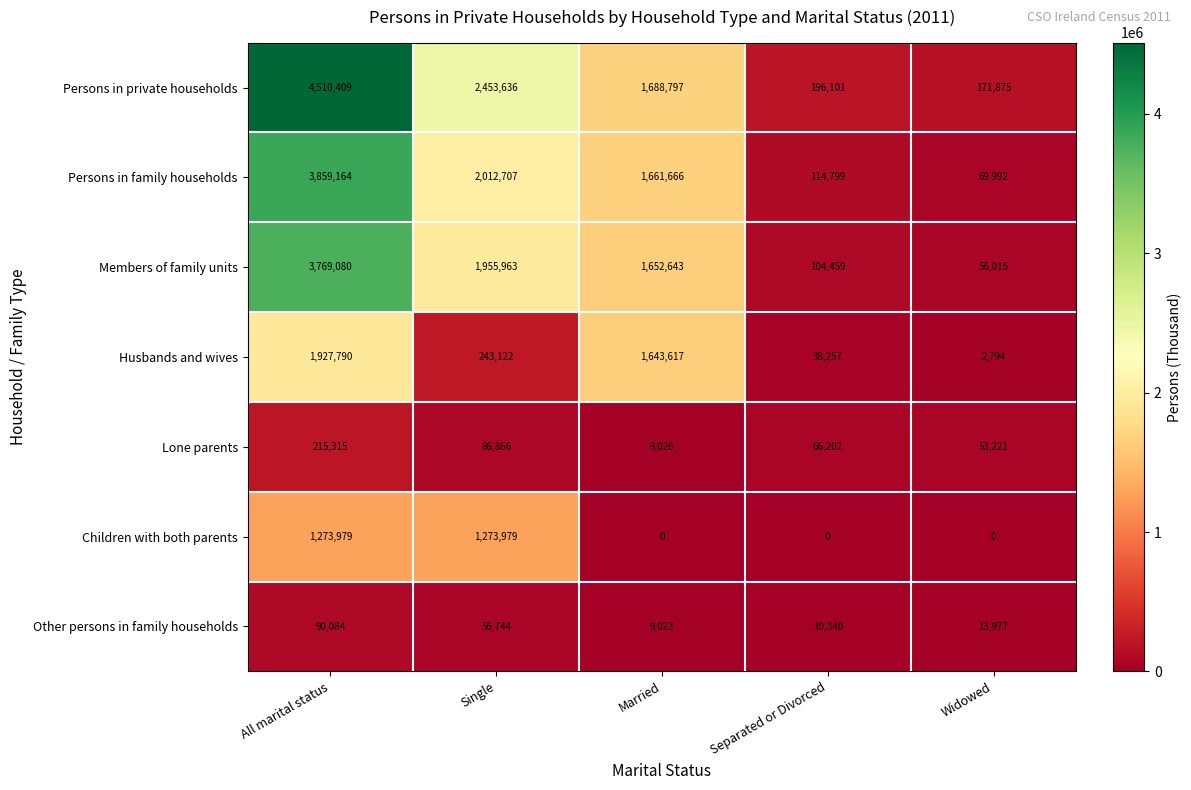

What is the average value of the Children with both parents series?

509592